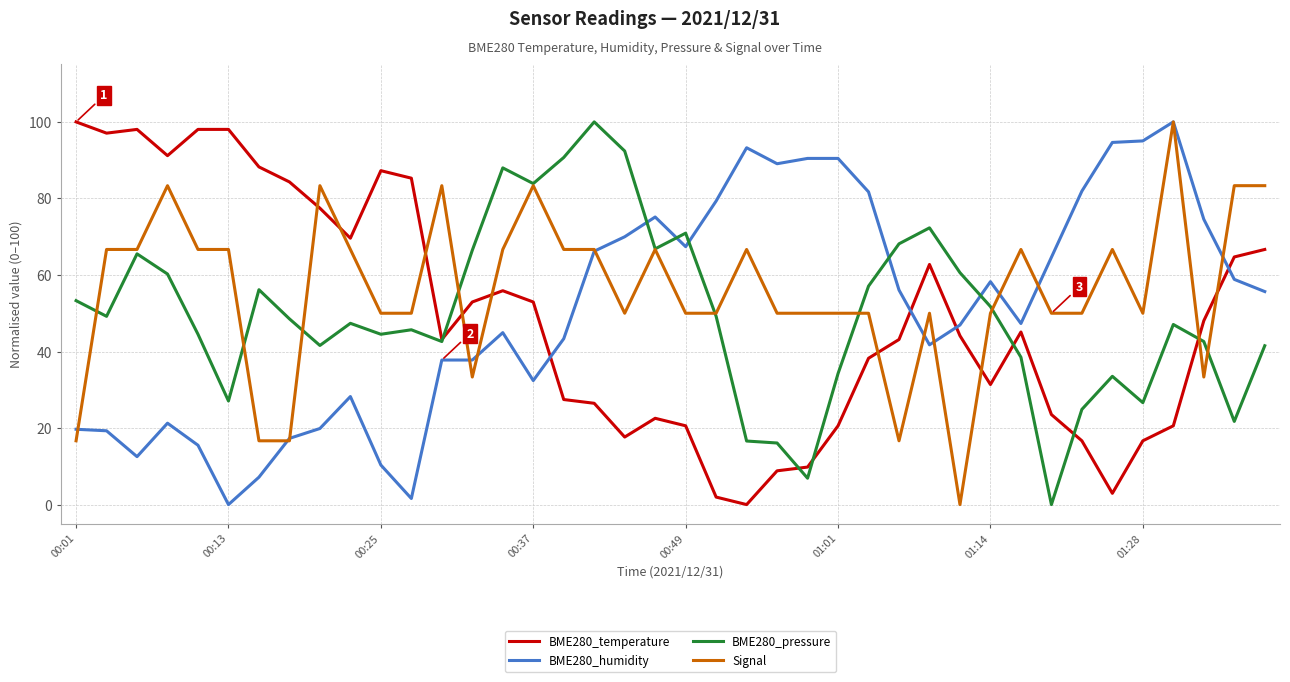

What is the greatest value displayed?

100.0